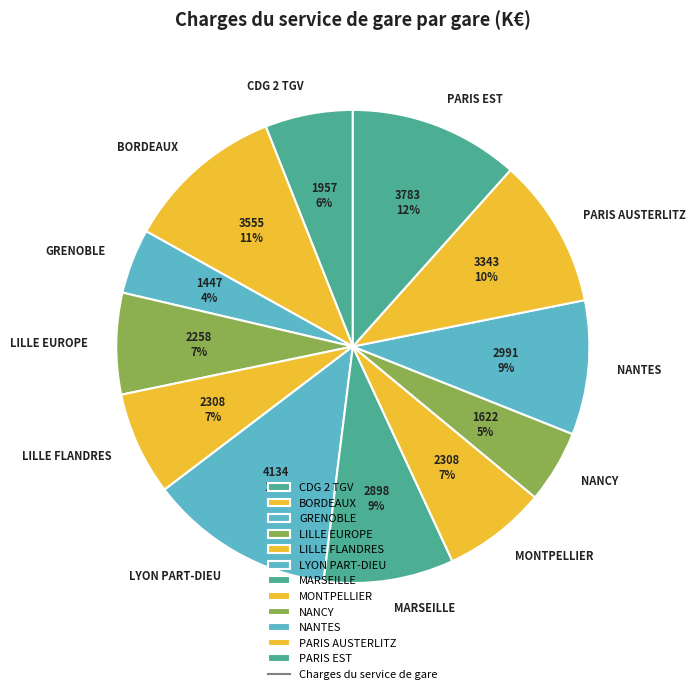

To the nearest percent, what is the combined percentage of NANTES and LILLE FLANDRES?

16%